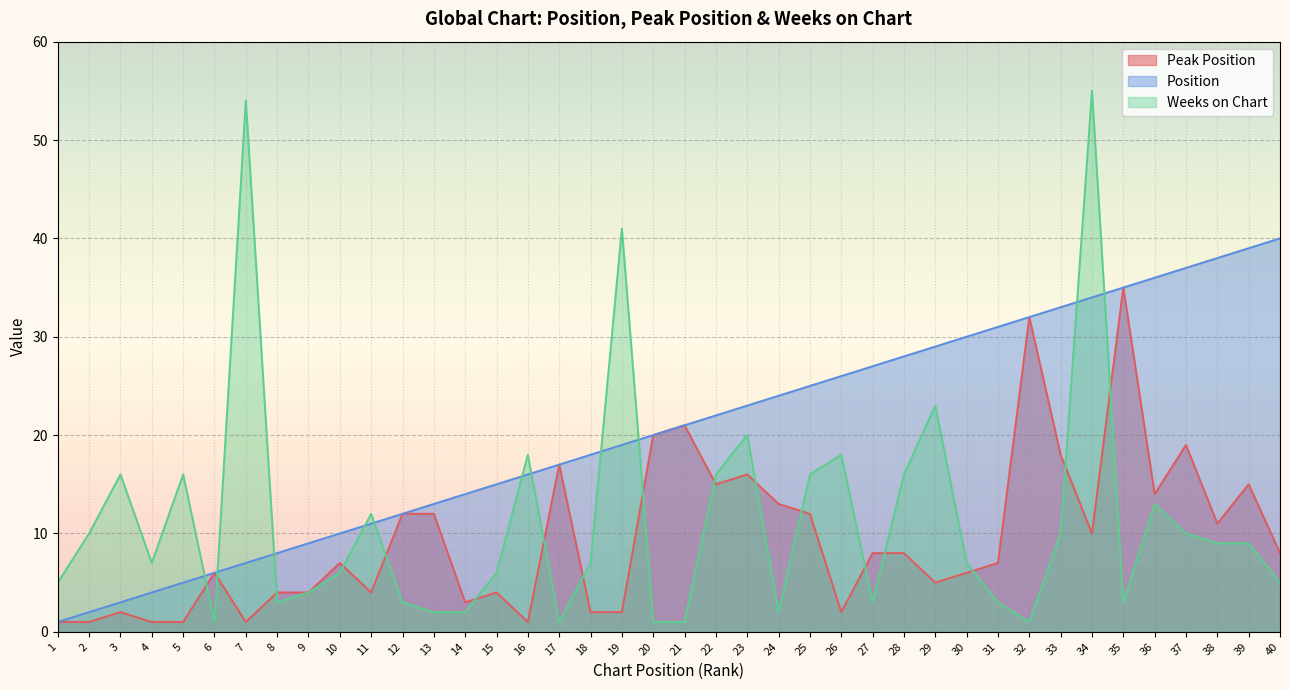

What is the value of the Weeks on Chart point at the 38th from the left?

9